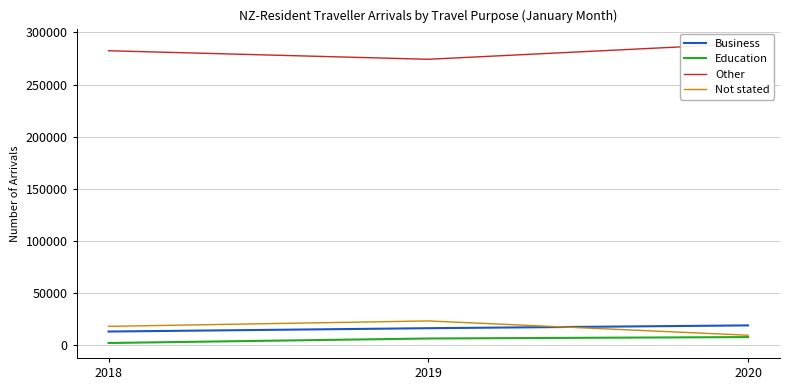

What is the value of the Not stated point at the 2nd from the left?

23505